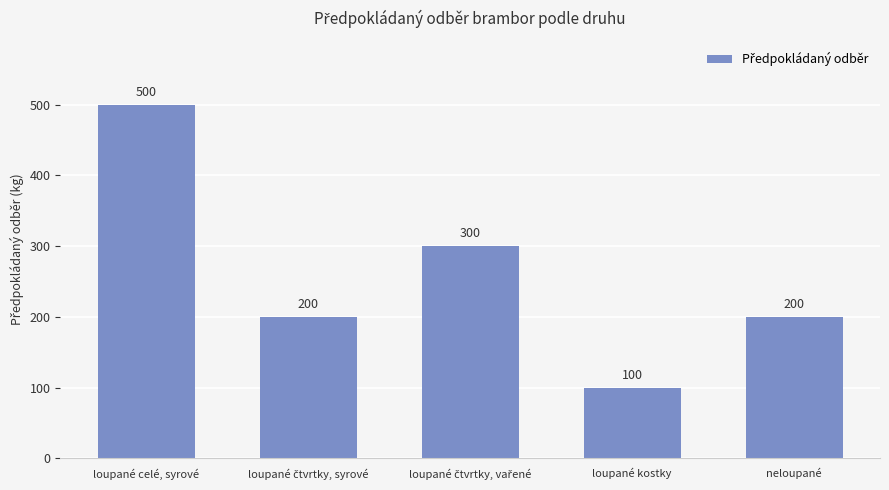

What is the value of the 4th bar from the left?

100